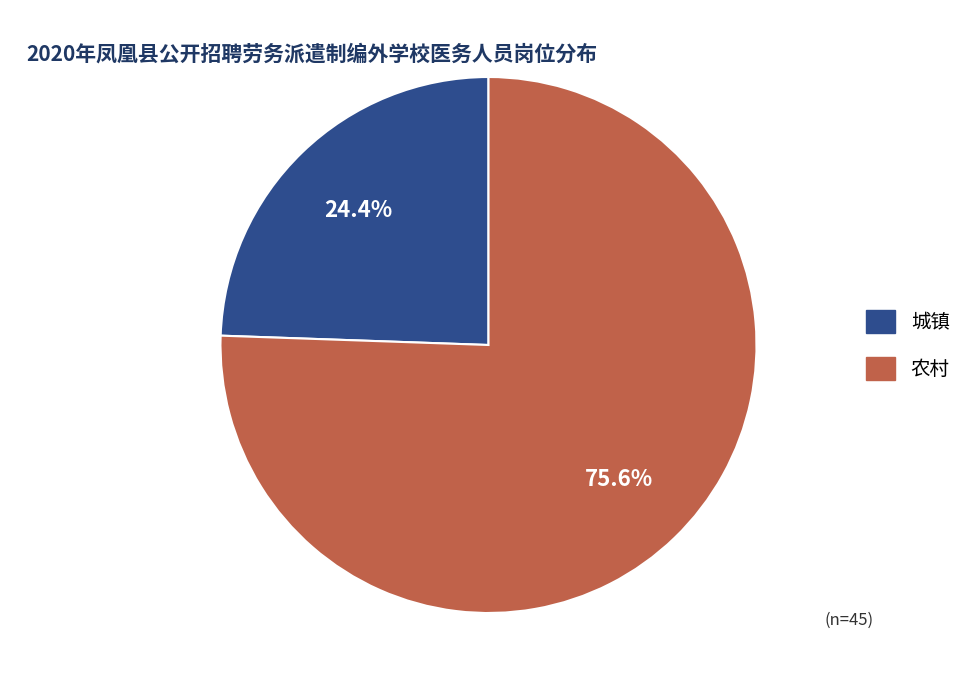

The 城镇 slice represents 24% of the pie. True or false?

True